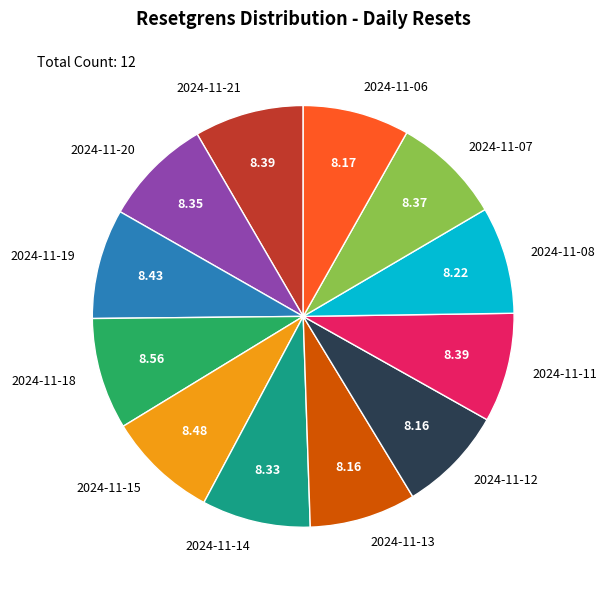

What is the ratio of the value at 2024-11-13 to the value at 2024-11-12?

1.0